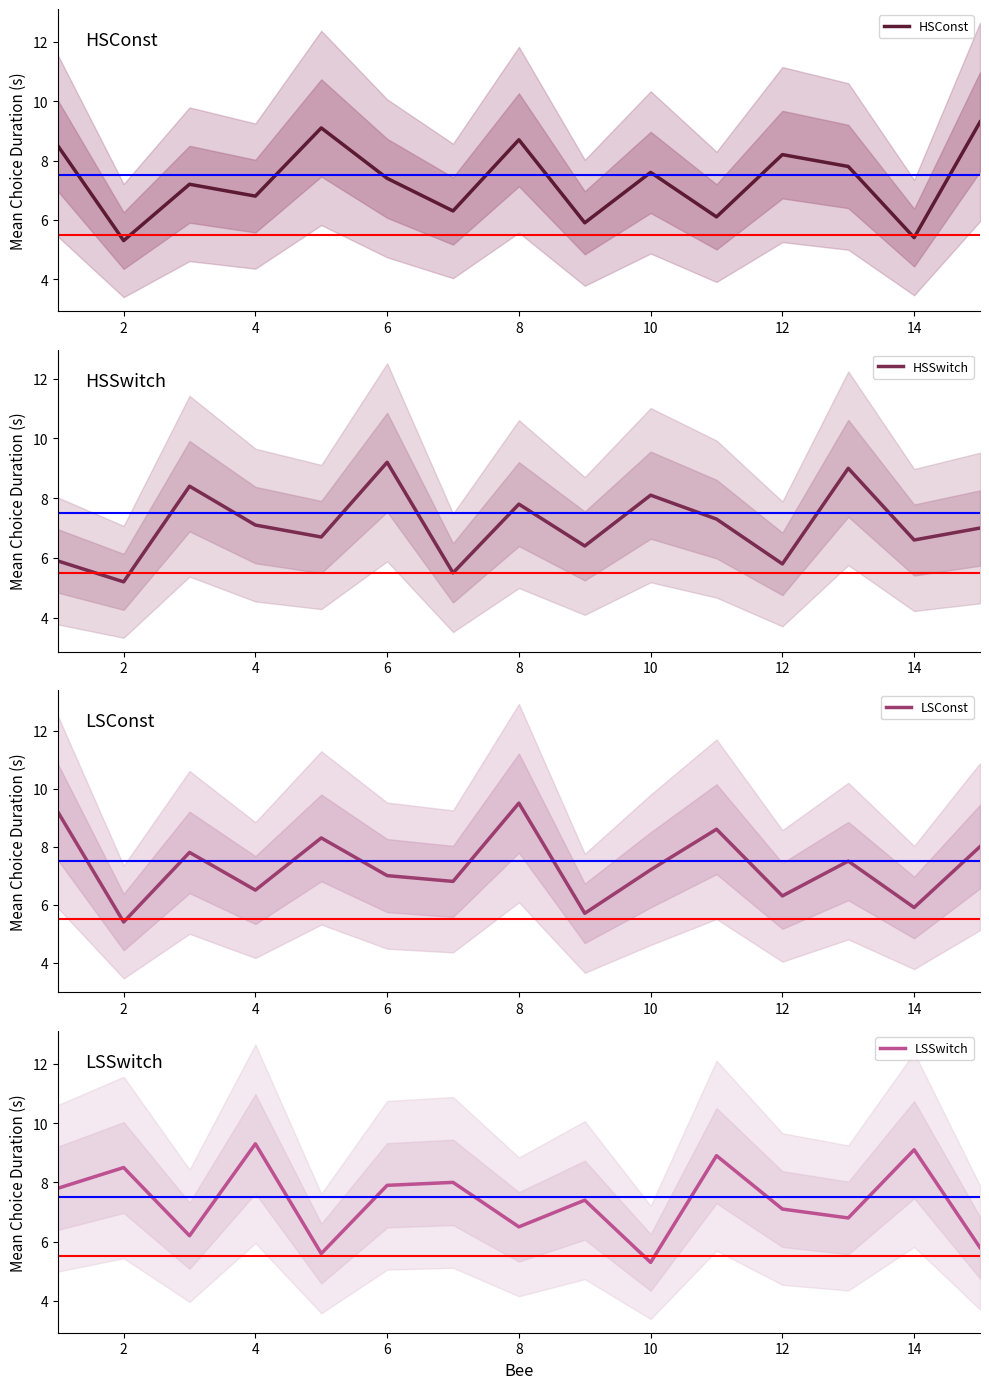

True or false: HSConst has a value of 7.4 at 6.

True